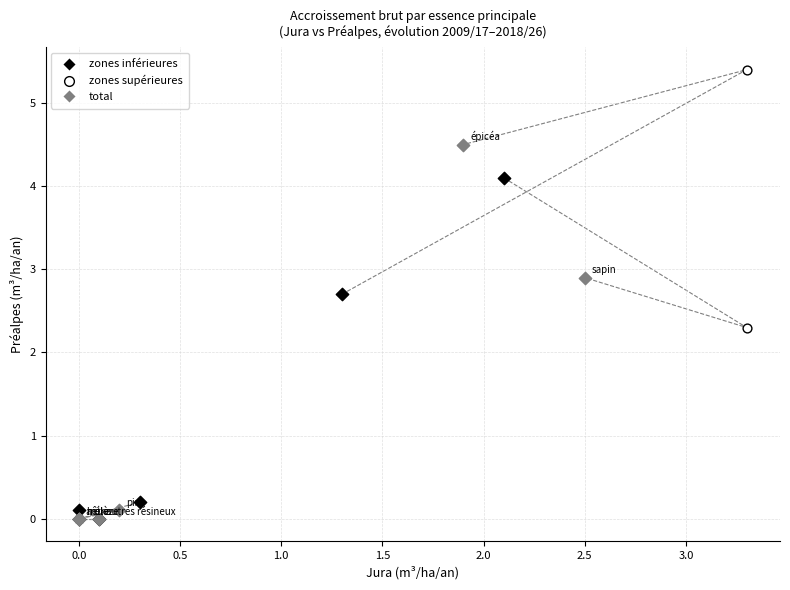

Which series has the widest spread of Y values?

zones supérieures